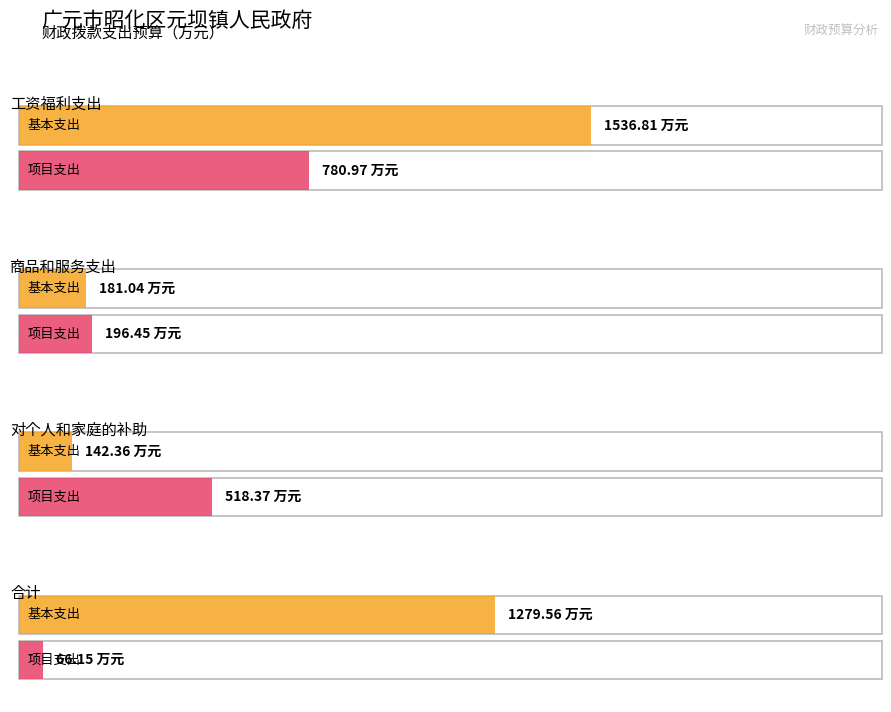

The 基本支出 series shows 76.6 at 商品和服务支出. True or false?

False